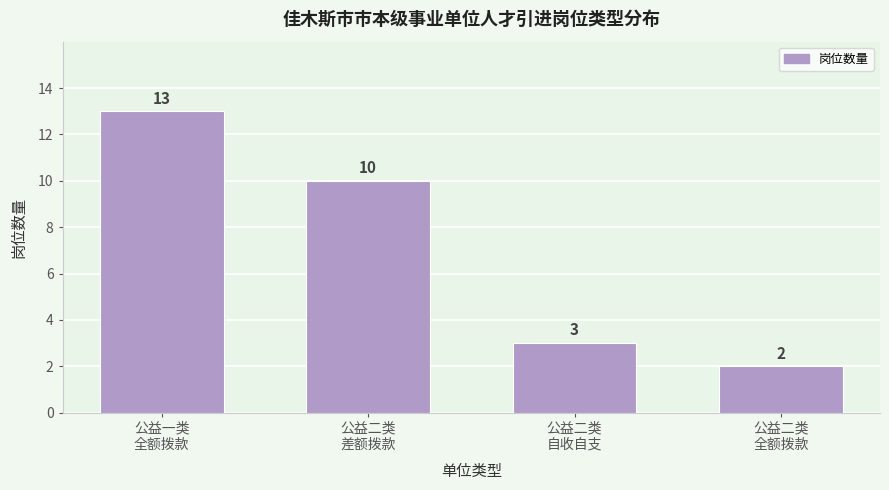

Reading right to left, list all the values displayed in this chart.

2	3	10	13